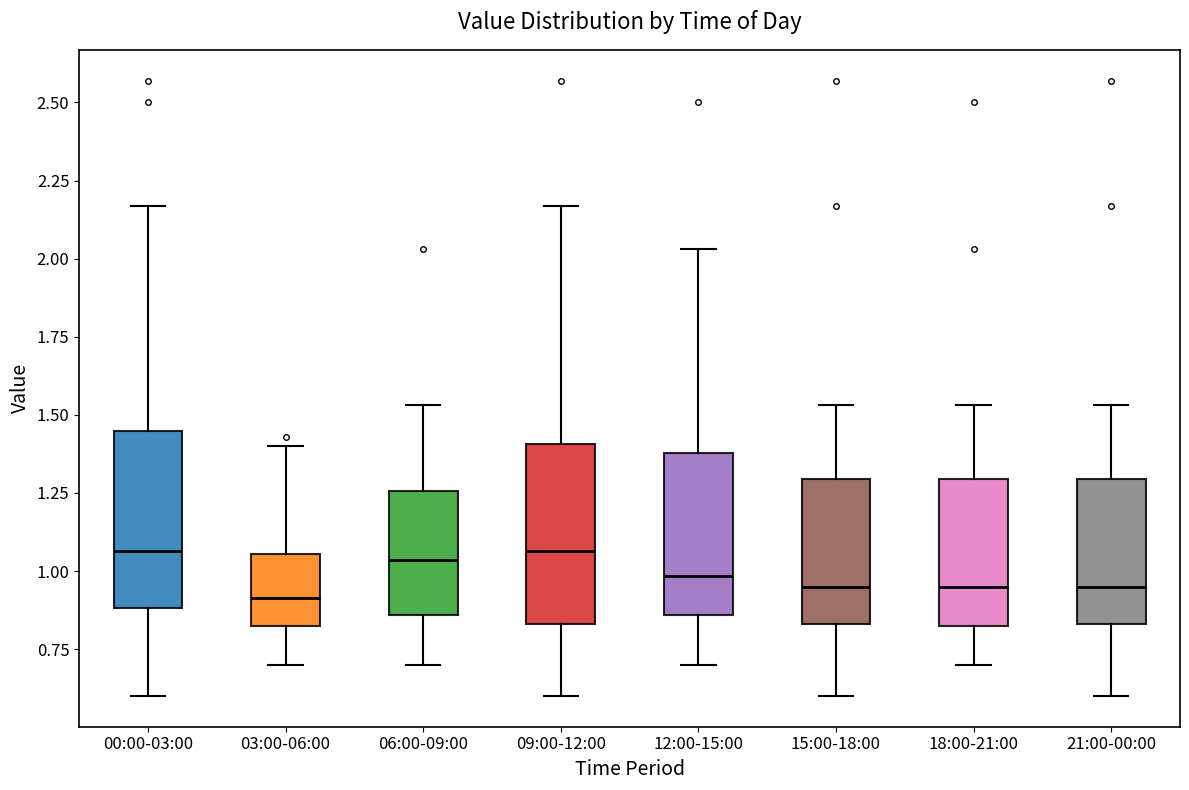

Reading left to right, transcribe this box plot: for each box, give where its median line is, the range the box spans, and where its two whiskers end, as read against the y-axis. The values are not printed on the chart, so give them approximately, as read against the axis.

00:00-03:00: median 1.05, box 0.90 to 1.45, whiskers 0.60 to 2.15
03:00-06:00: median 0.90, box 0.80 to 1.05, whiskers 0.70 to 1.40
06:00-09:00: median 1.05, box 0.85 to 1.25, whiskers 0.70 to 1.55
09:00-12:00: median 1.05, box 0.85 to 1.40, whiskers 0.60 to 2.15
12:00-15:00: median 1.00, box 0.85 to 1.40, whiskers 0.70 to 2.05
15:00-18:00: median 0.95, box 0.85 to 1.30, whiskers 0.60 to 1.55
18:00-21:00: median 0.95, box 0.80 to 1.30, whiskers 0.70 to 1.55
21:00-00:00: median 0.95, box 0.85 to 1.30, whiskers 0.60 to 1.55